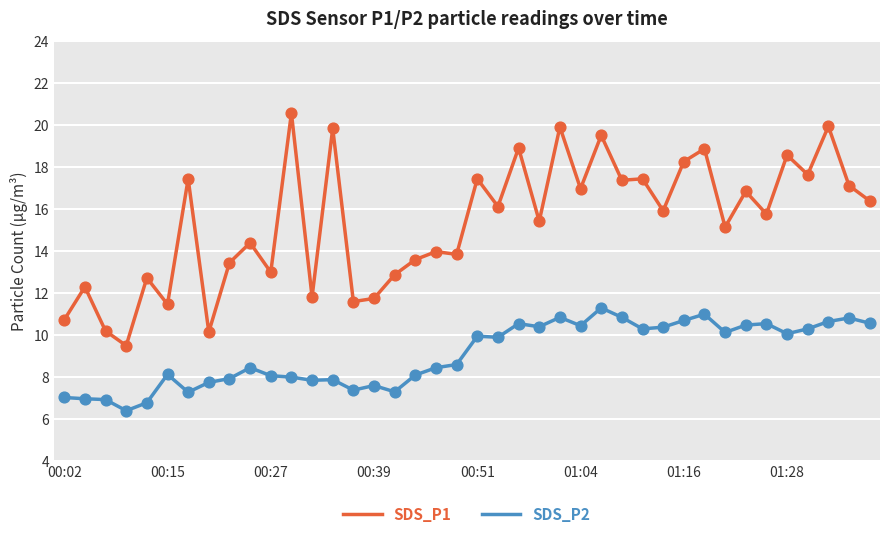

Which series has the largest range (max minus min)?

SDS_P1